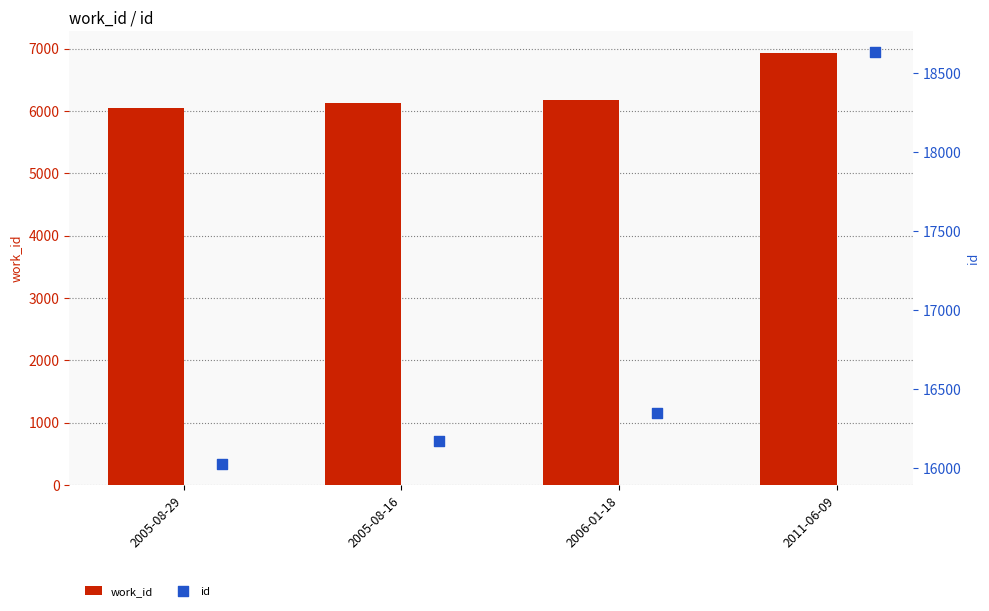

Which series has the largest total across all categories?

id